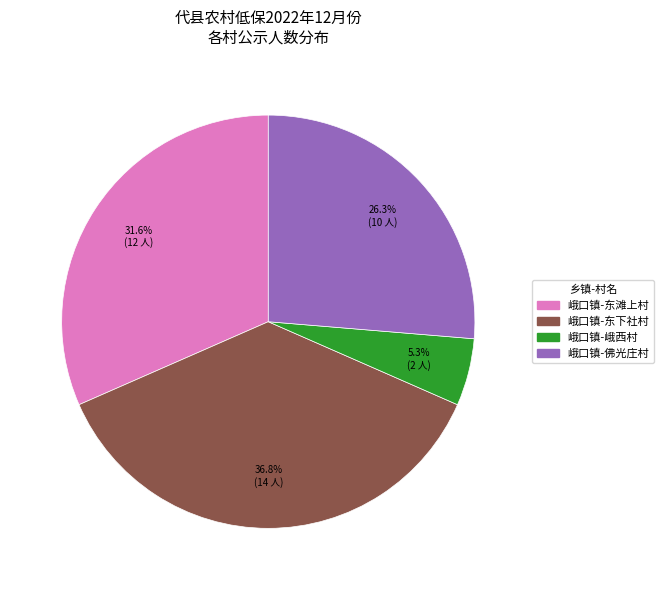

Which slice is the smallest?

峨口镇-峨西村